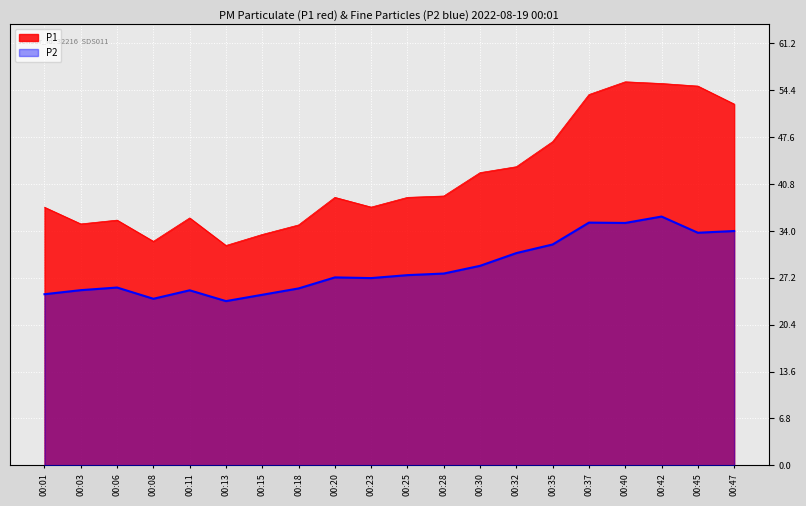

Is the value of P1 at 16 greater than the value of P2 at 9?

Yes